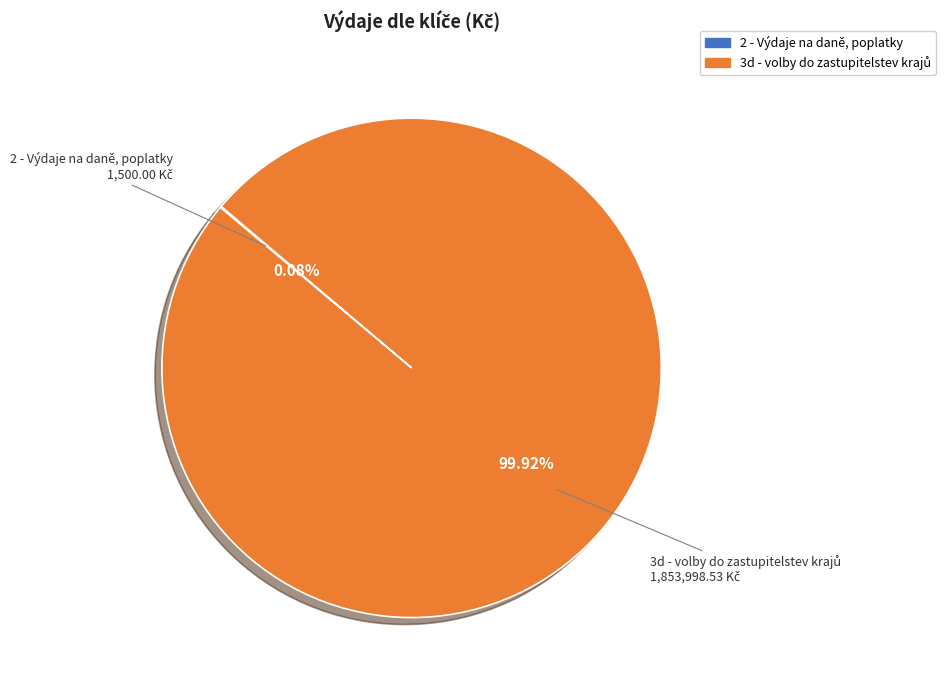

To the nearest percent, what is the average slice percentage?

50%